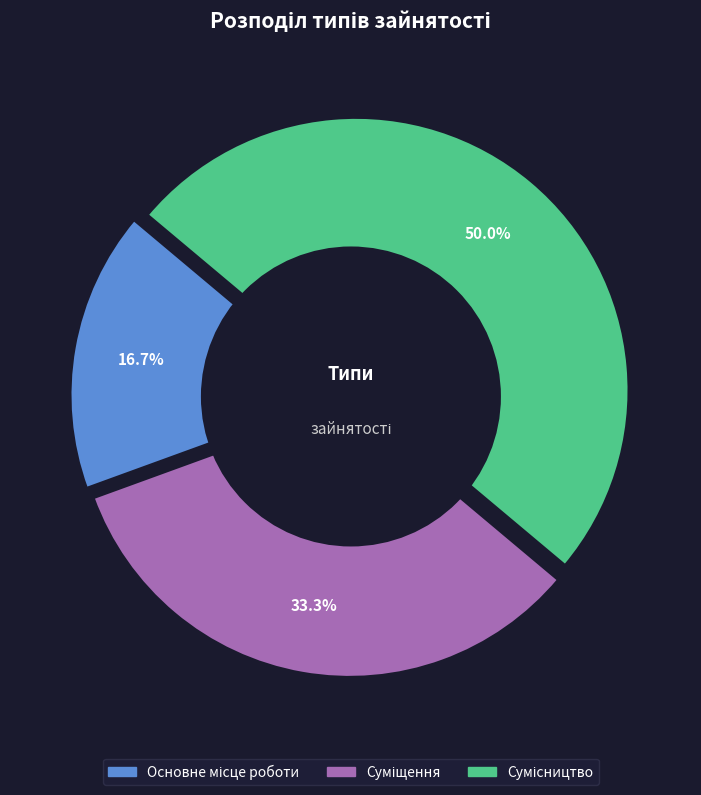

Which slice is the largest?

Сумісництво